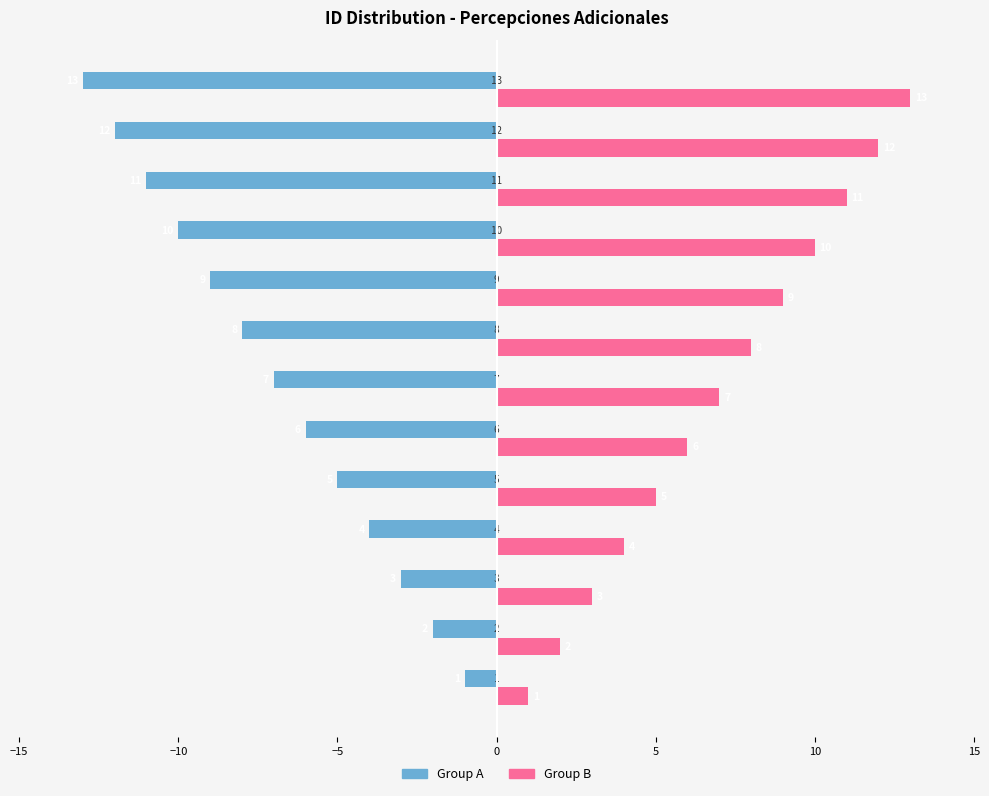

Rank the series by their average value, from lowest to highest.

Group A, Group B